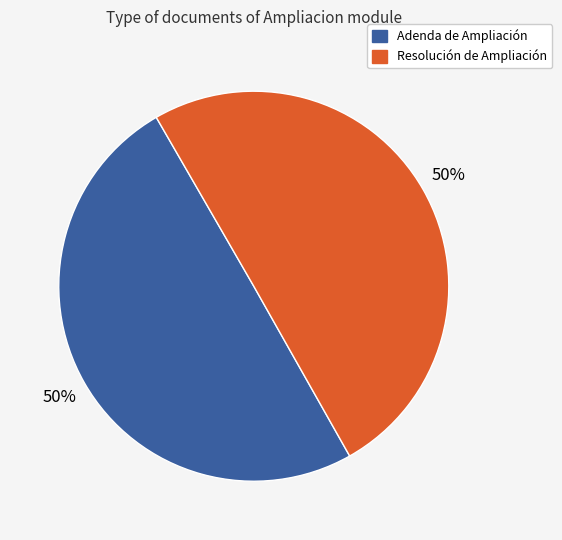

The Adenda de Ampliación slice represents 42% of the pie. True or false?

False